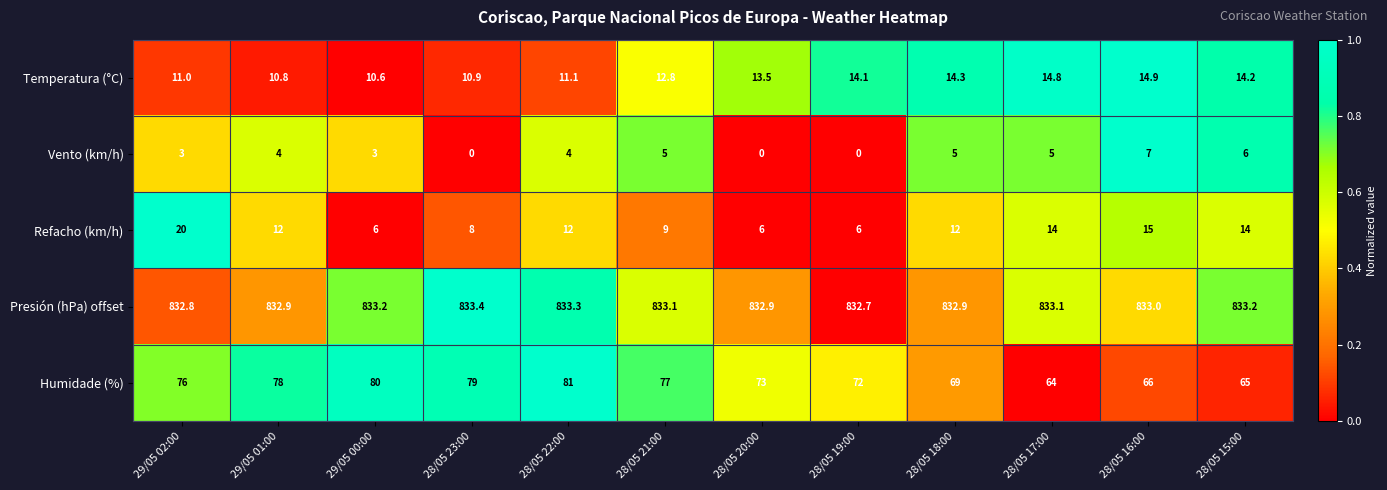

What is the sum of all Temperatura (°C) values?

153.0